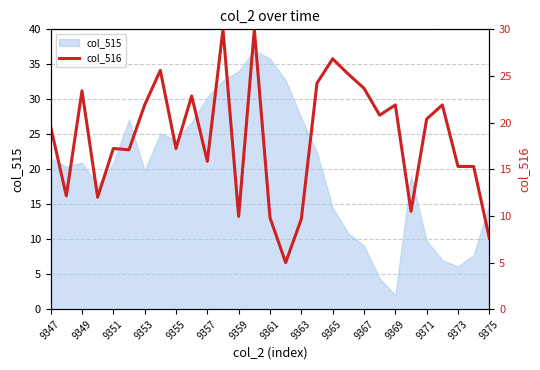

How many lines are shown in the chart?

1